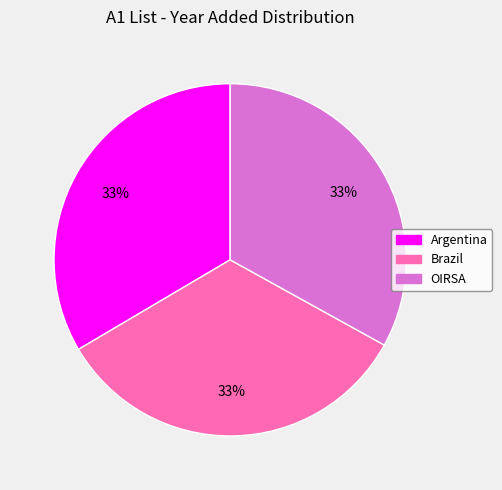

How many segments does this pie chart have?

3